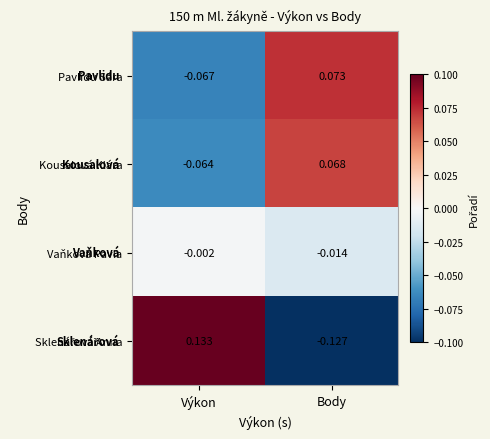

Which label corresponds to the smallest value in the chart?

Body